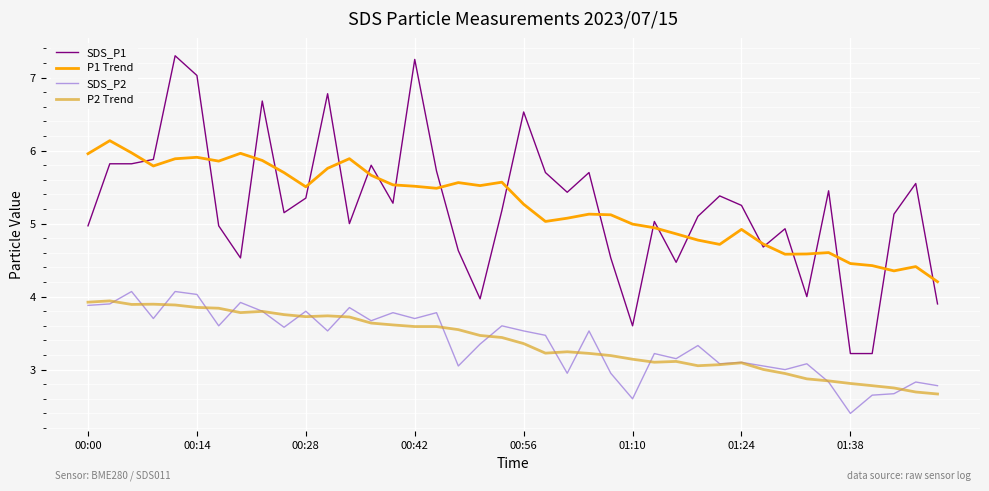

Which series has the widest spread of values?

SDS_P1